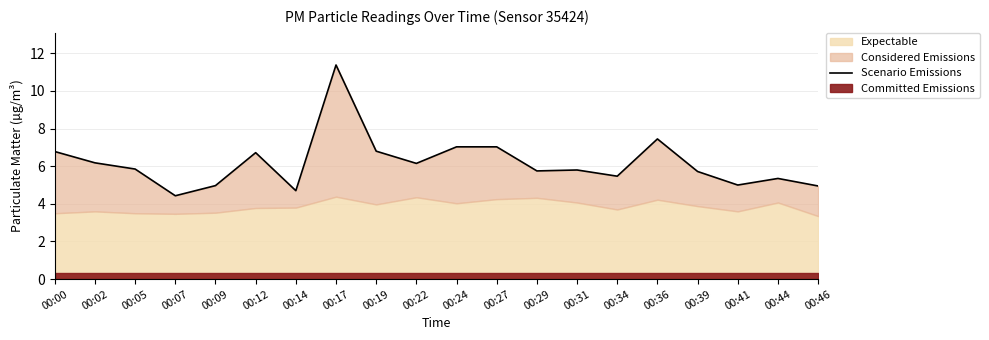

Where is the first local minimum?

00:07